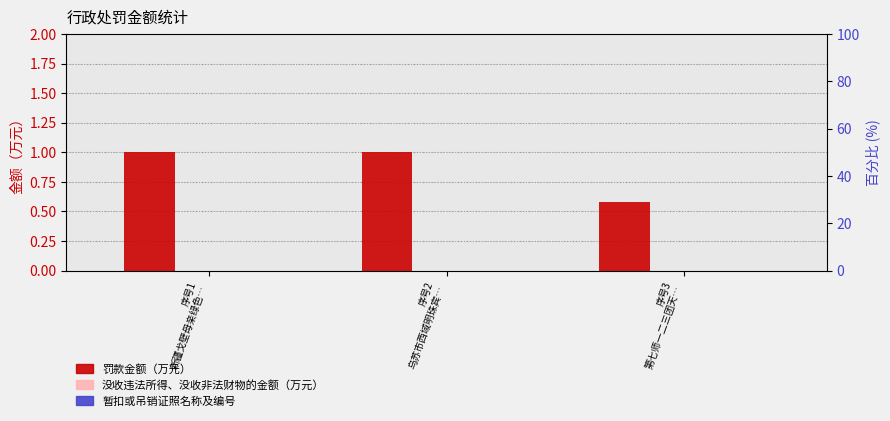

What are all the series names shown in the legend?

罚款金额（万元）, 没收违法所得、没收非法财物的金额（万元）, 暂扣或吊销证照名称及编号